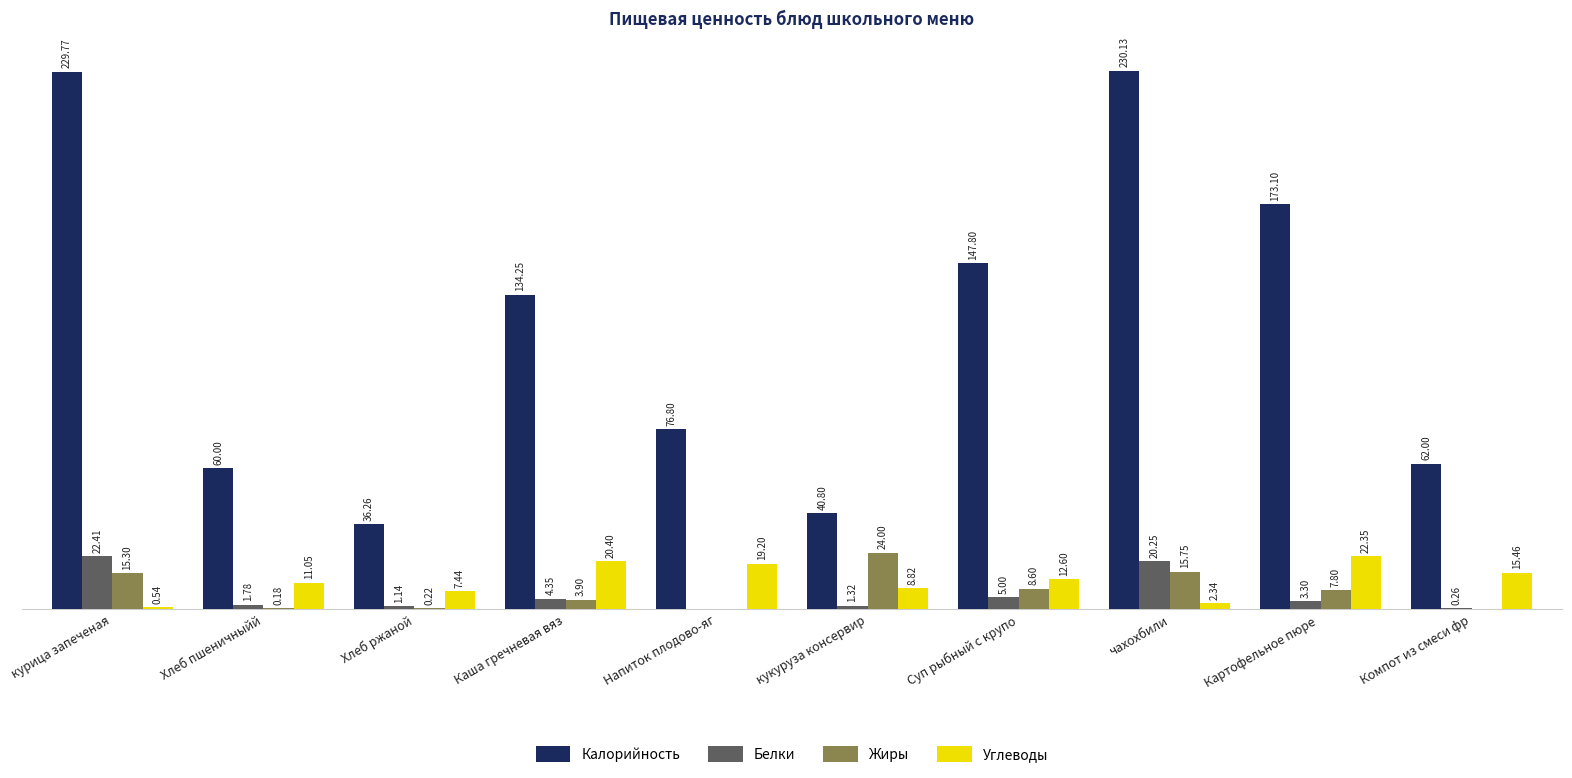

Which series changed the most between Напиток плодово-яг and кукуруза консервир?

Калорийность